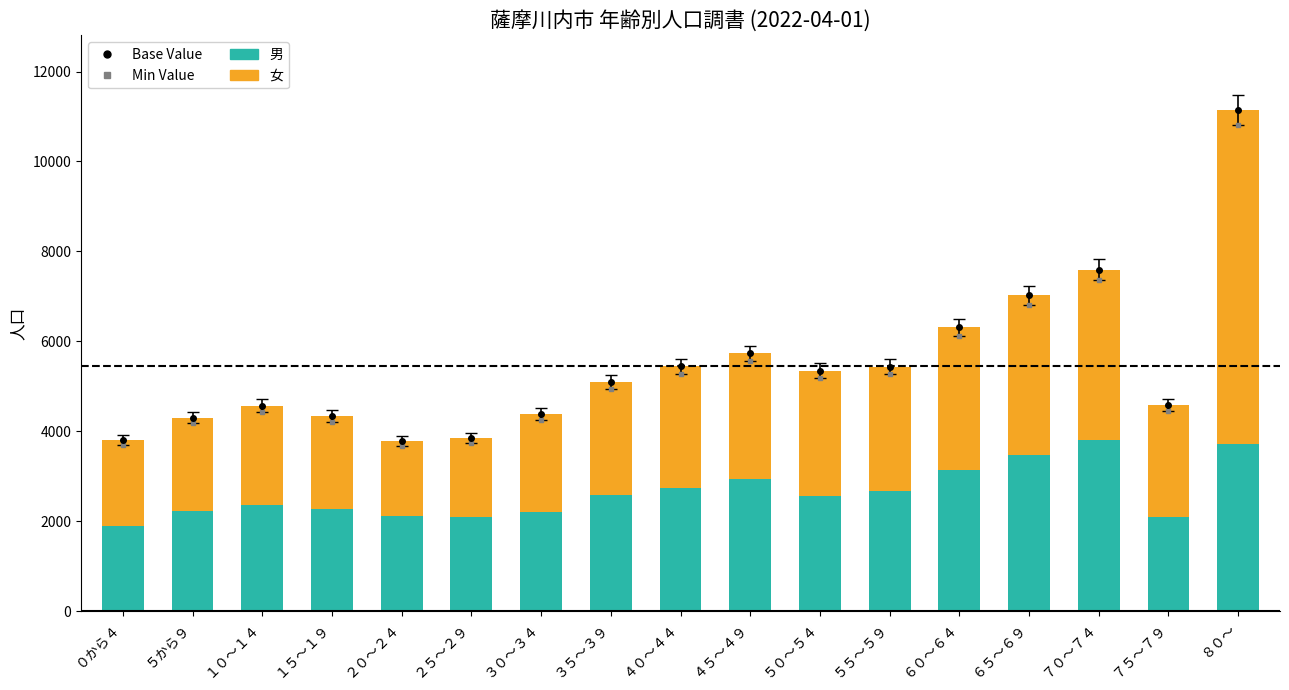

What is the highest value of the 男 series?

3806